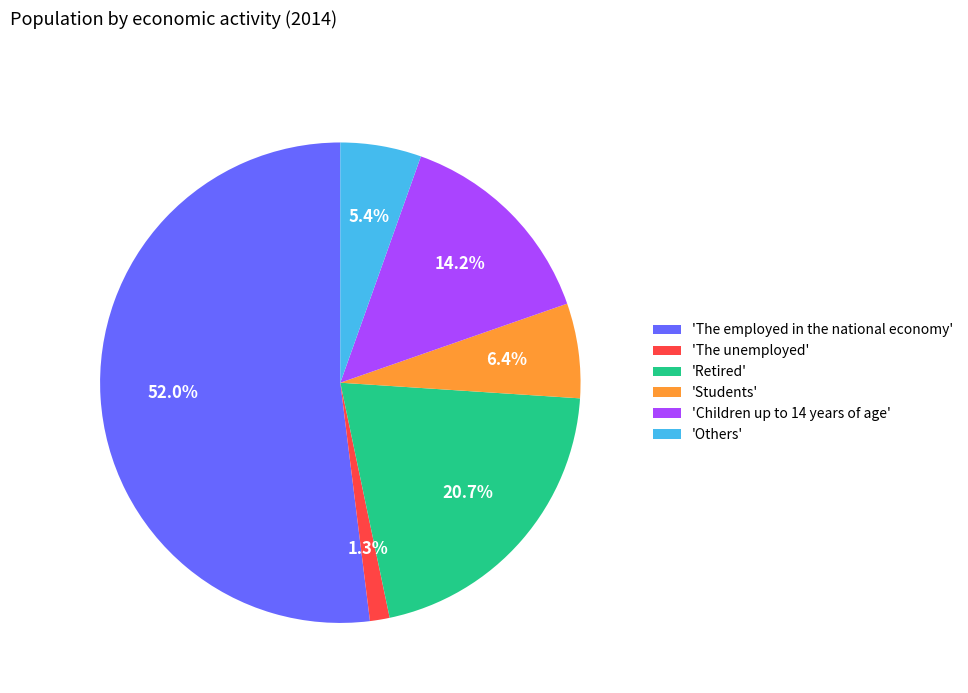

How many slices are in this pie chart?

6